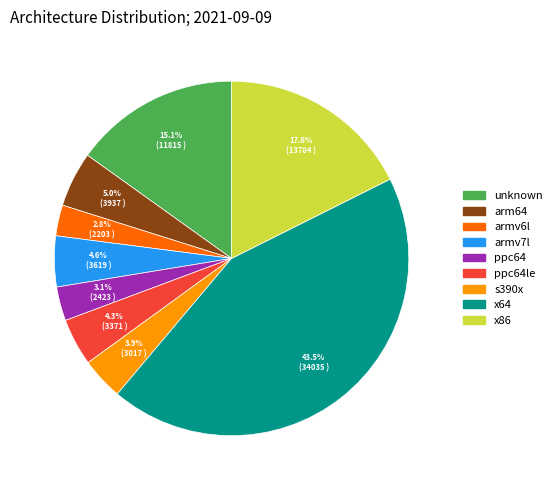

Does any single category account for the majority?

No